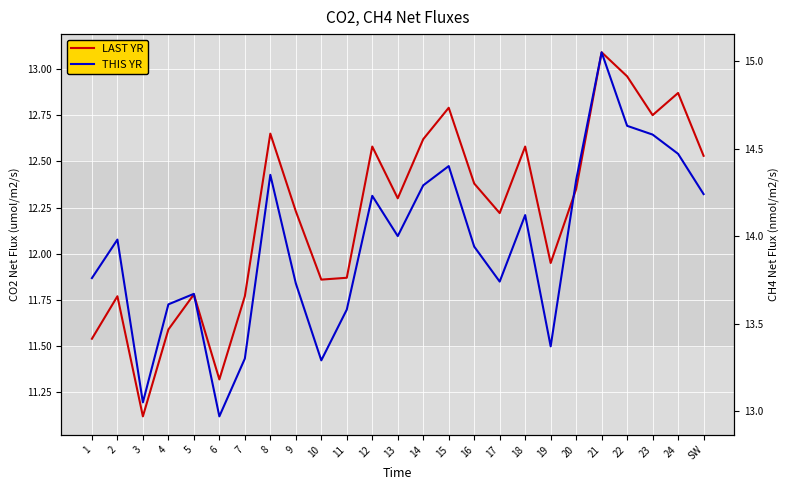

True or false: LAST YR has a value of 11.8 at 2.

True